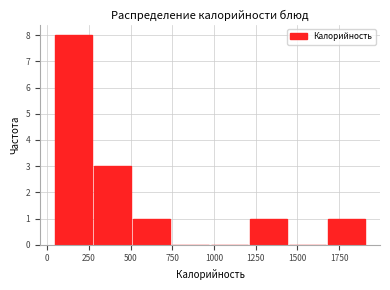

How tall is the bar that spans 500 to 750 on the x-axis? Neither the bar edges nor the heights are printed on the chart, so give them approximately, as read against the axes.

1